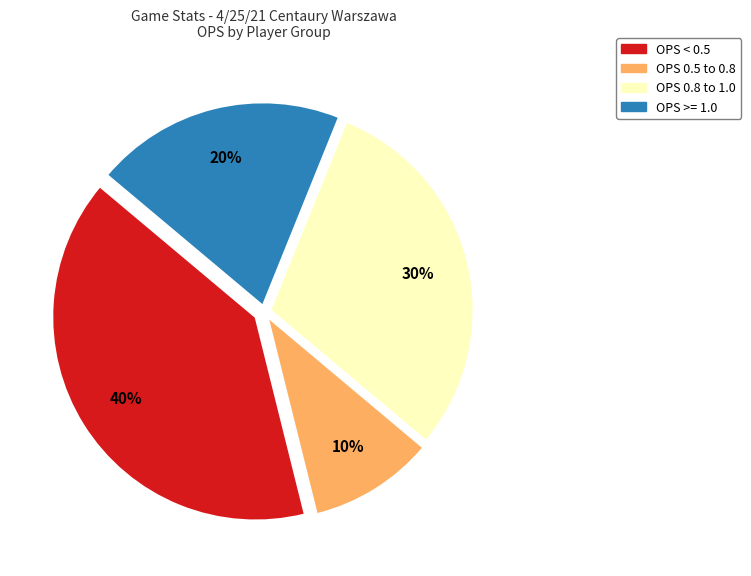

To the nearest percent, what is the difference between the largest and smallest slice percentages?

30%